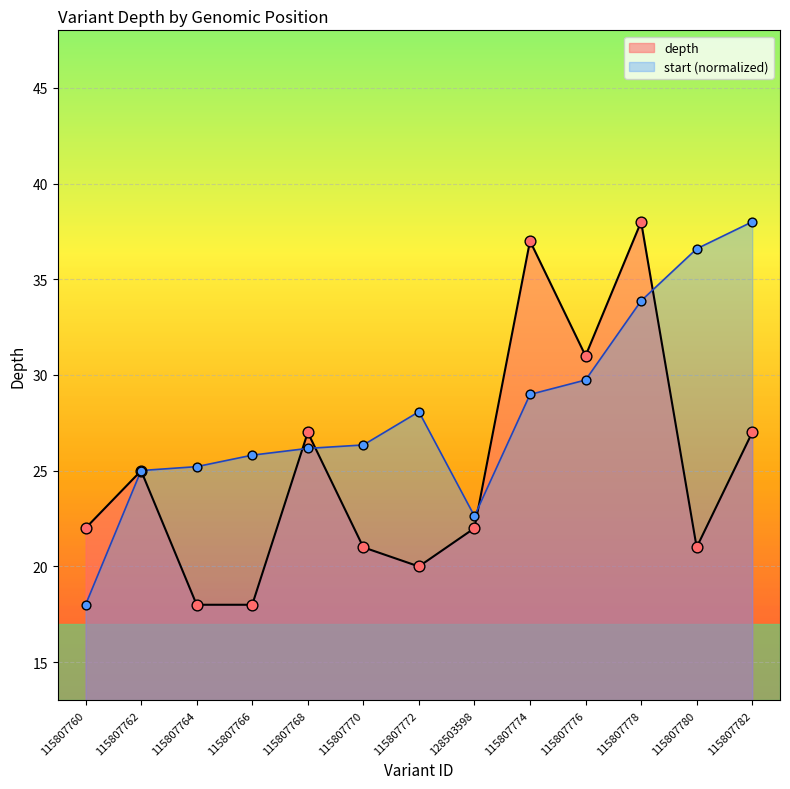

Which series has the largest total across all categories?

start (normalized)